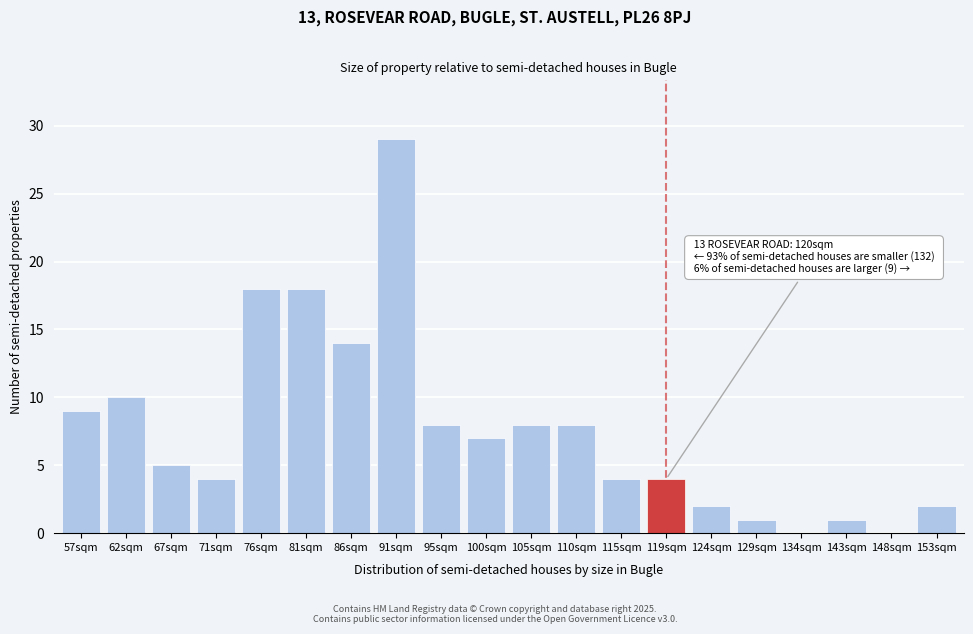

Reading left to right, extract all data points from this chart.

57sqm=9	62sqm=10	67sqm=5	71sqm=4	76sqm=18	81sqm=18	86sqm=14	91sqm=29	95sqm=8	100sqm=7	105sqm=8	110sqm=8	115sqm=4	119sqm=4	124sqm=2	129sqm=1	134sqm=0	143sqm=1	148sqm=0	153sqm=2